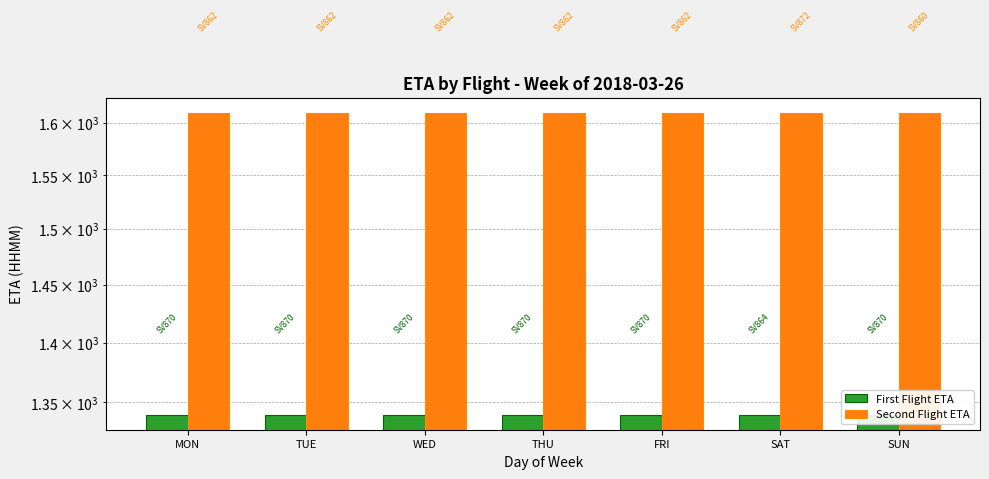

Reading right to left, transcribe all the data shown in this chart.

First Flight ETA: SUN=1340	SAT=1340	FRI=1340	THU=1340	WED=1340	TUE=1340	MON=1340
Second Flight ETA: SUN=1610	SAT=1610	FRI=1610	THU=1610	WED=1610	TUE=1610	MON=1610